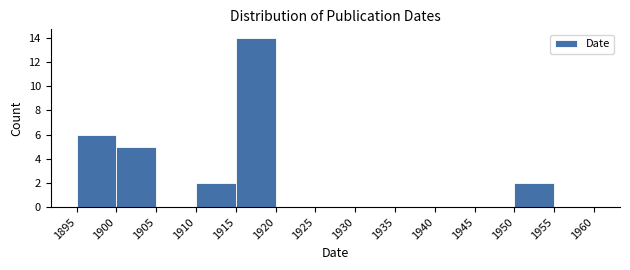

Reading left to right, transcribe this chart: for each bar, give the range it covers on the x-axis and its height. The values are not printed on the chart, so give them approximately, as read against the axis.

1895 to 1900: 6
1900 to 1905: 5
1905 to 1910: 0
1910 to 1915: 2
1915 to 1920: 14
1920 to 1925: 0
1925 to 1930: 0
1930 to 1935: 0
1935 to 1940: 0
1940 to 1945: 0
1945 to 1950: 0
1950 to 1955: 2
1955 to 1960: 0